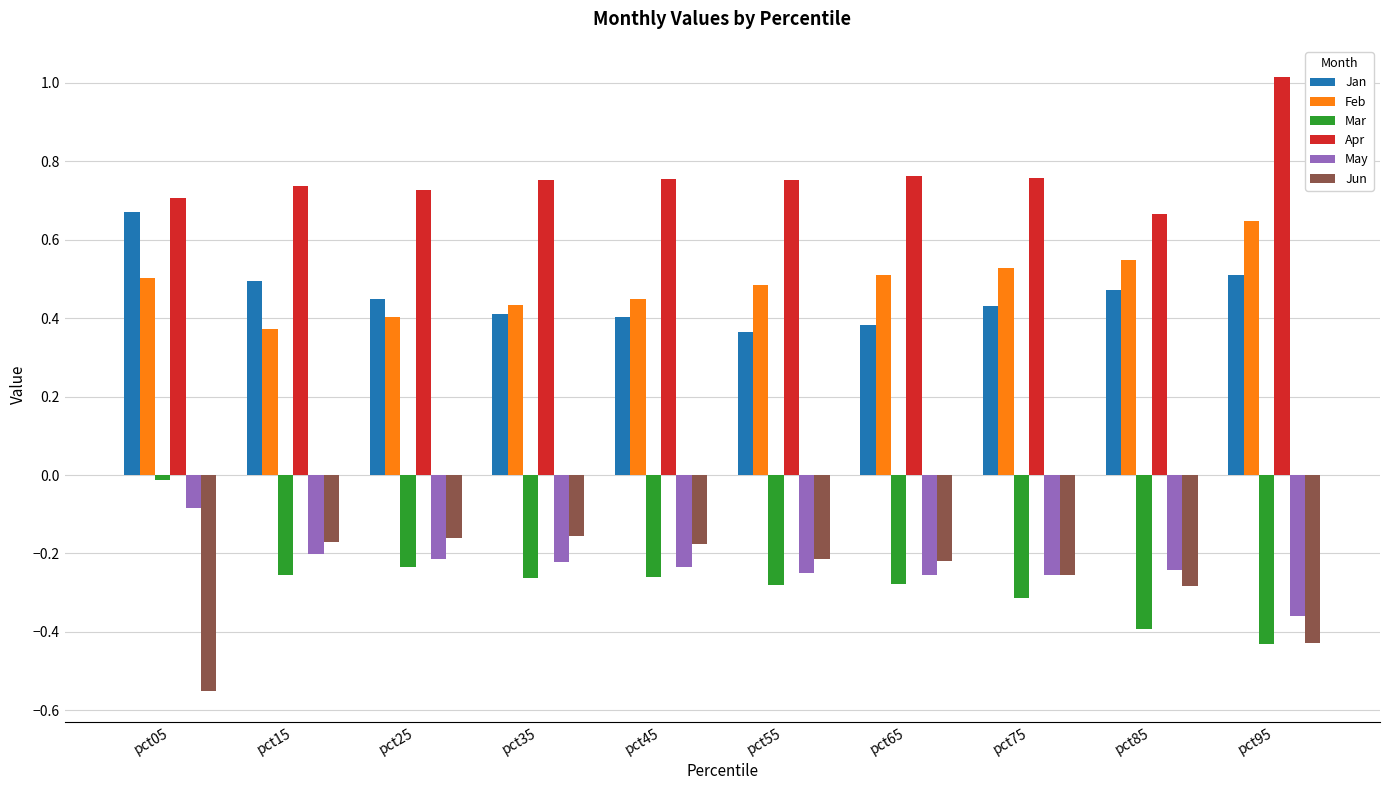

At which category is the sum across all series the highest?

pct05